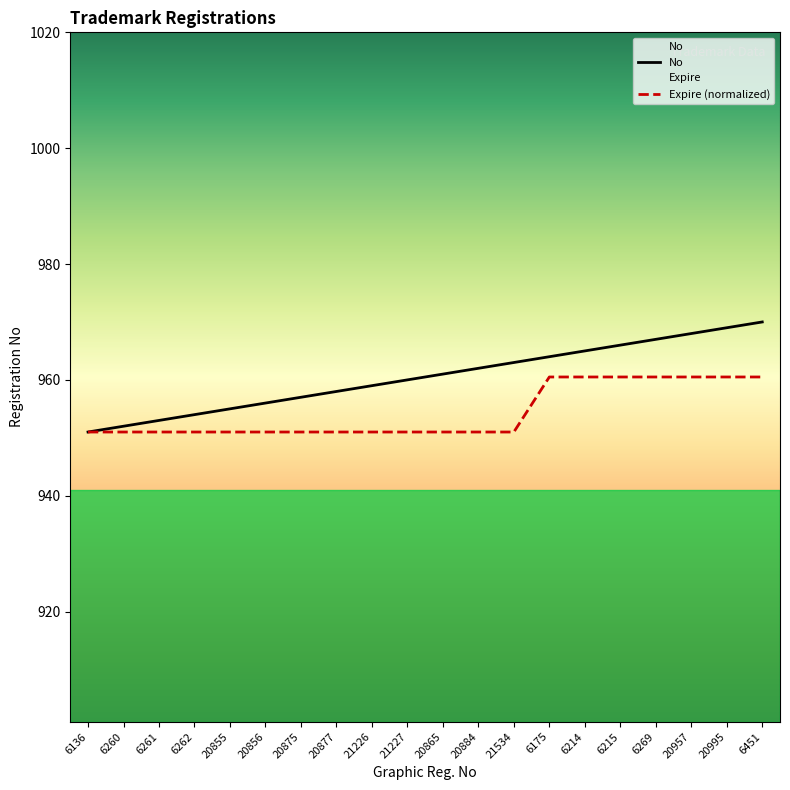

What is the difference between the No values at 6269 and 6136?

16.0